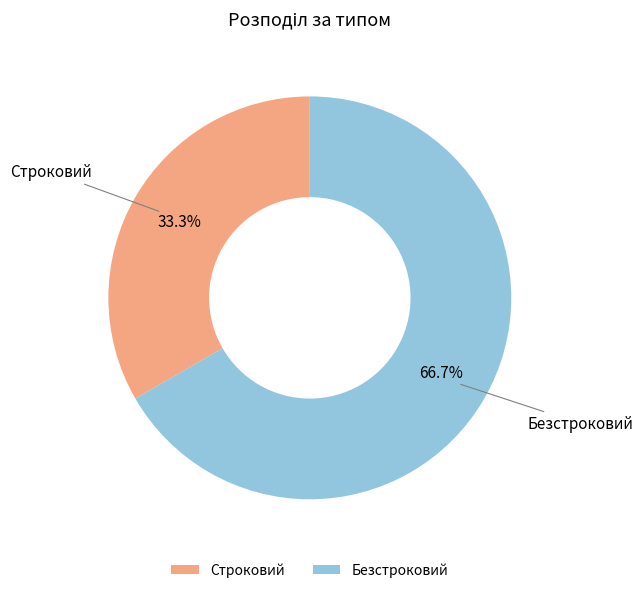

How many segments does this pie chart have?

2